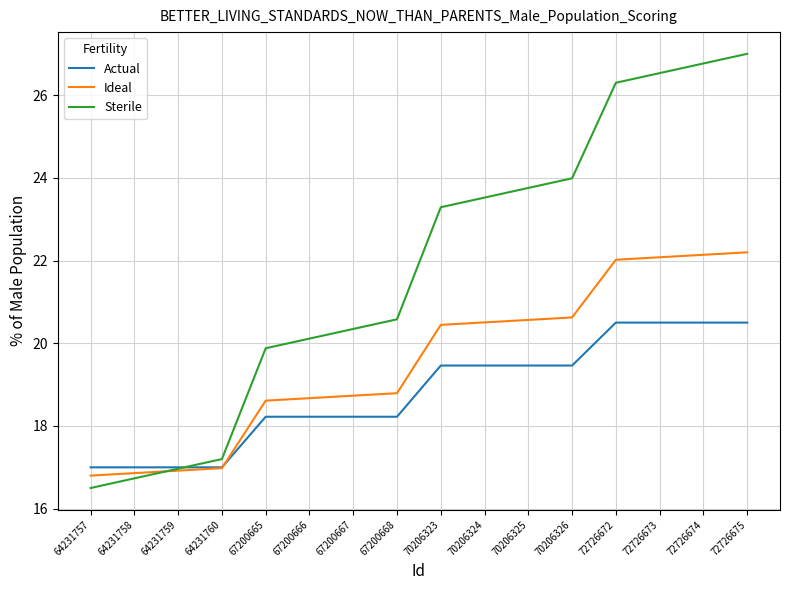

At 72726673, list the series in order from largest to smallest.

Sterile, Ideal, Actual